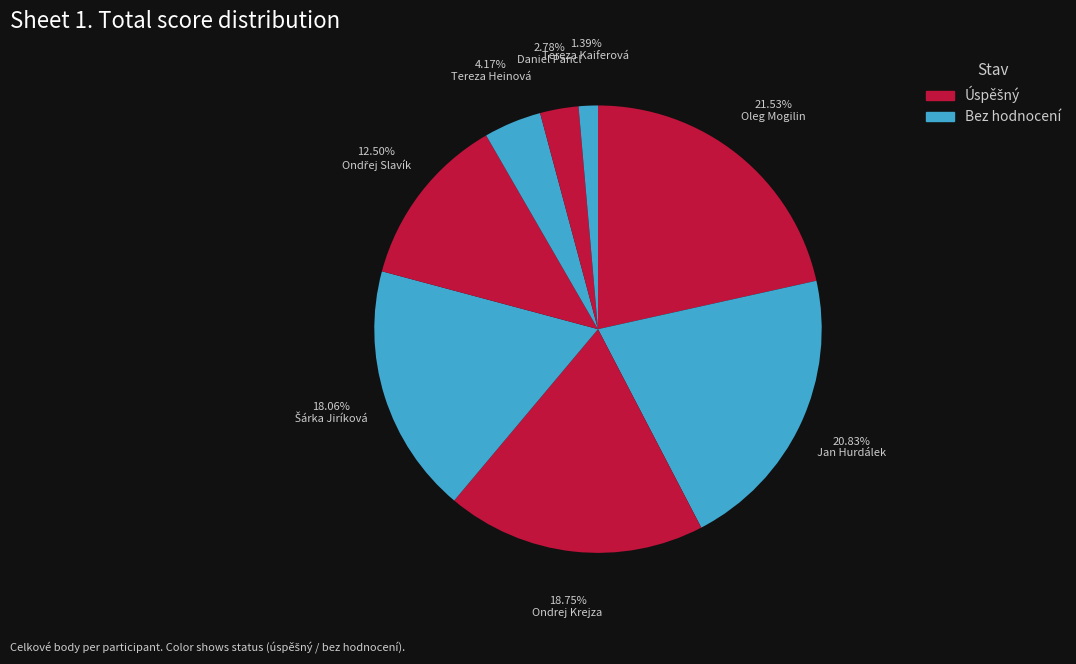

How many slices are in this pie chart?

8